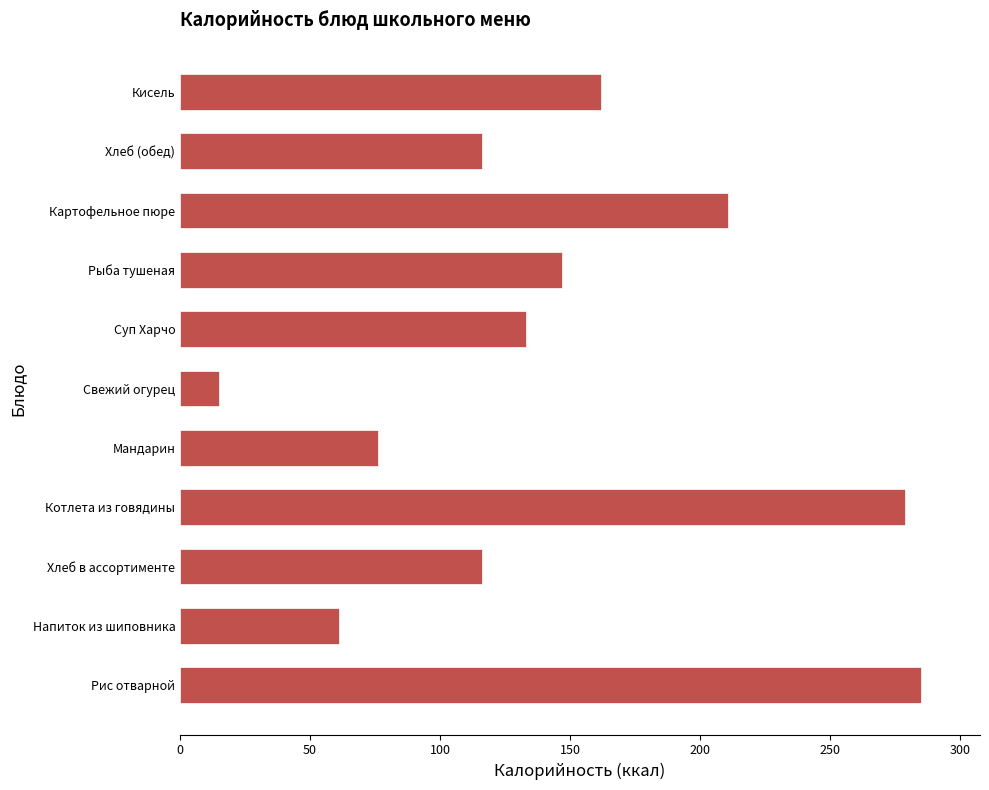

What is the sum of the values at Напиток из шиповника and Мандарин?

137